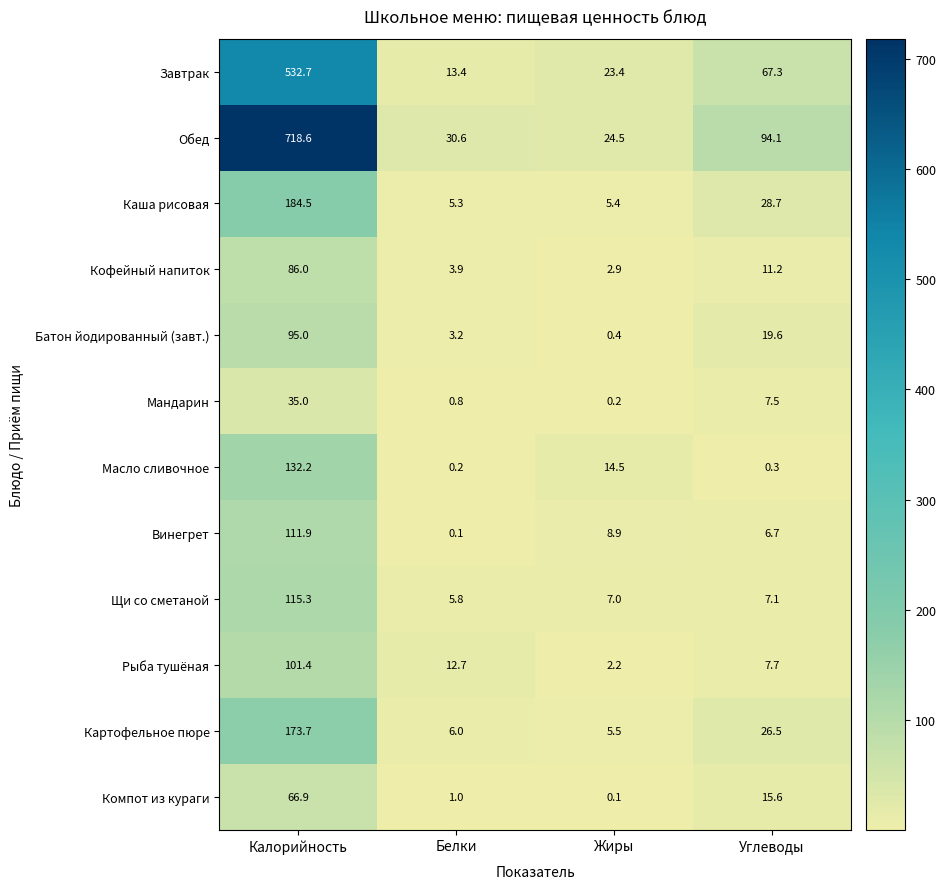

Which category has the lowest value in the Завтрак series?

Белки